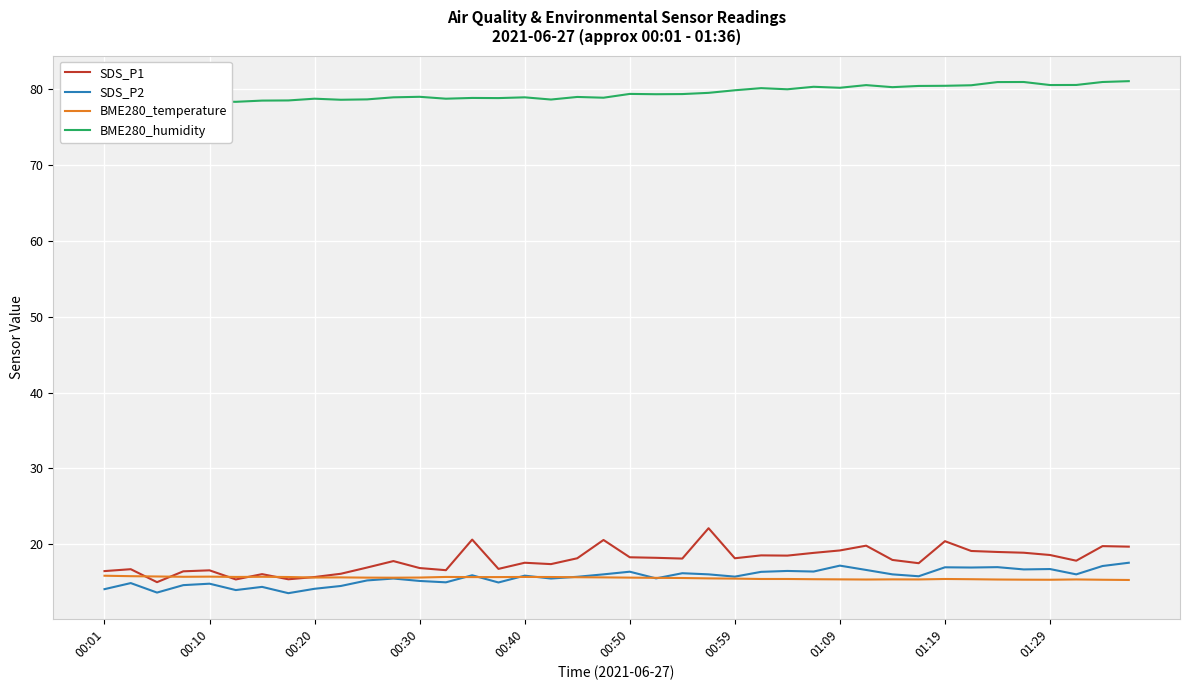

What position from the left is 00:30?

4